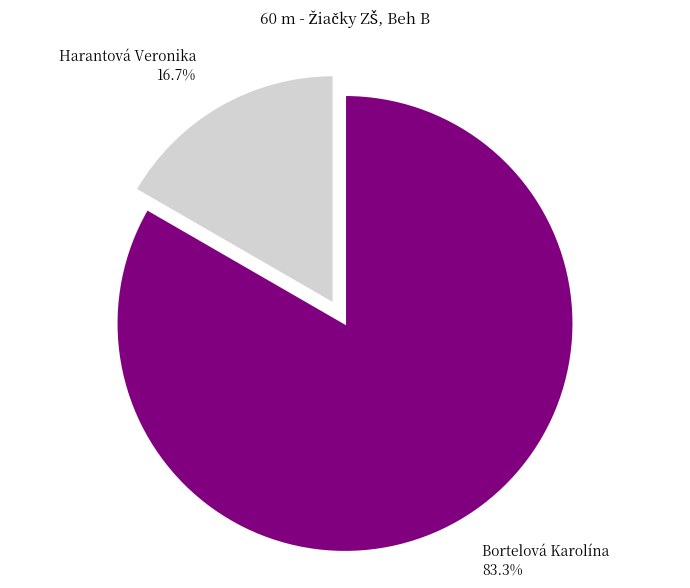

Rank the categories by value from lowest to highest.

Harantová Veronika, Bortelová Karolína